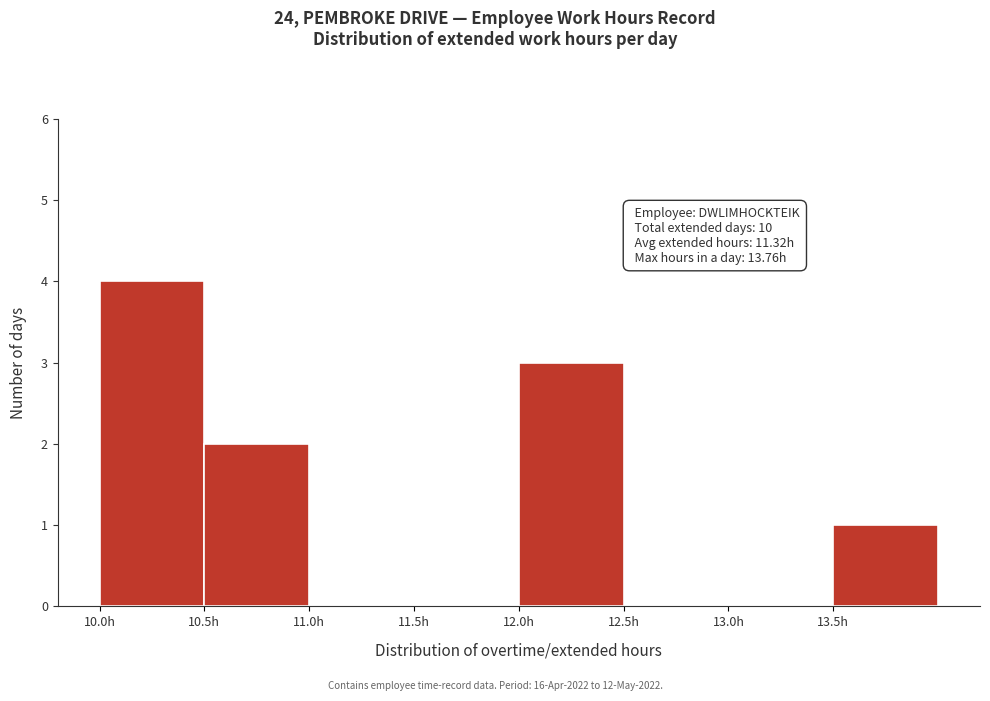

Over which range of the x-axis is the bar tallest?

10.0 to 10.5